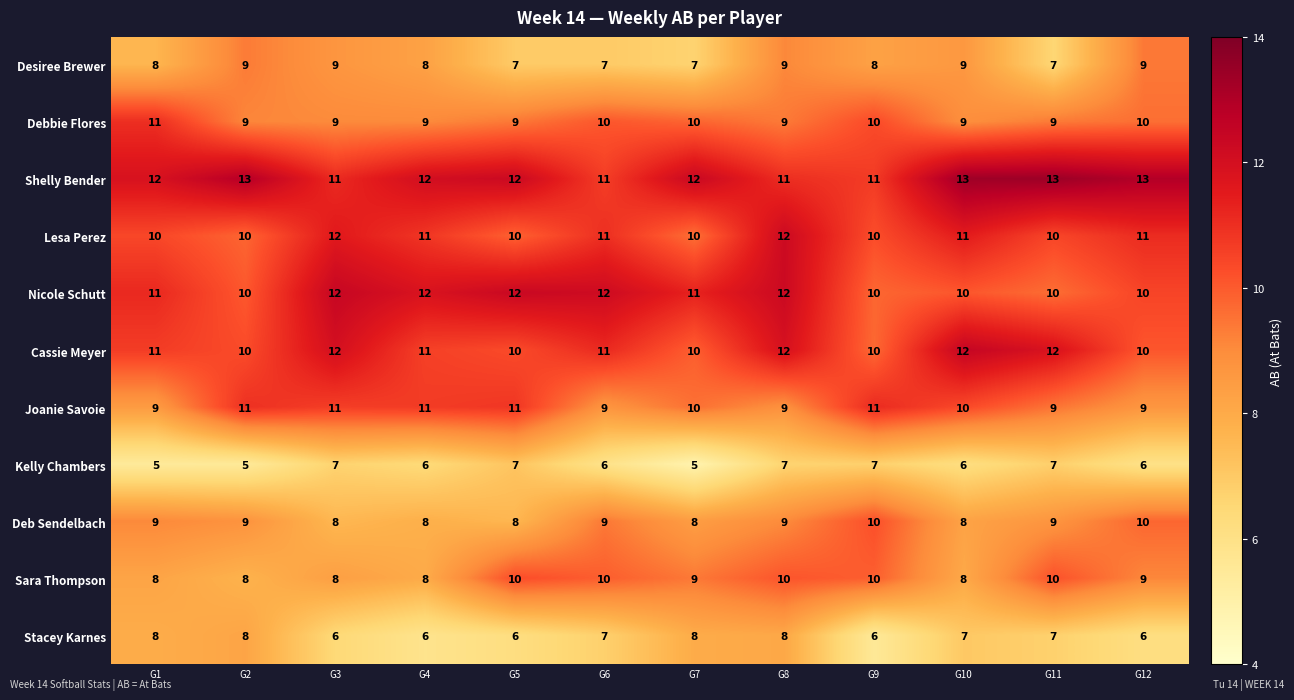

What is the spread (max minus min) of values at G10?

7